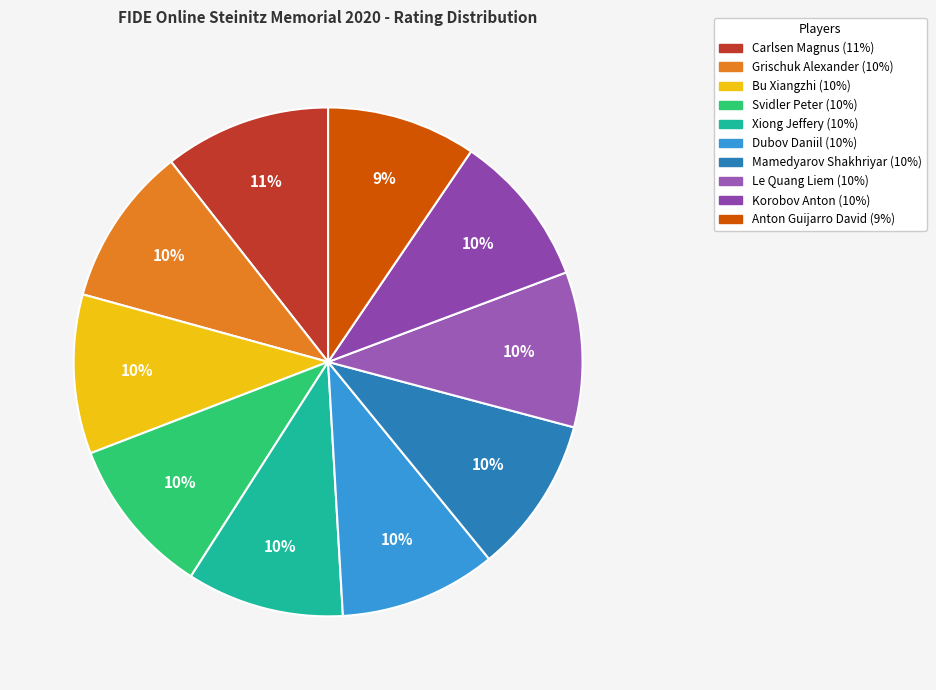

How many slices are in this pie chart?

10